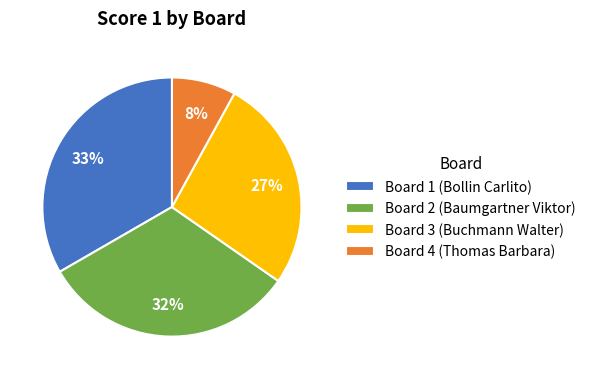

Approximately how many times larger is the value at Board 2 (Baumgartner Viktor) compared to Board 4 (Thomas Barbara)?

4.0